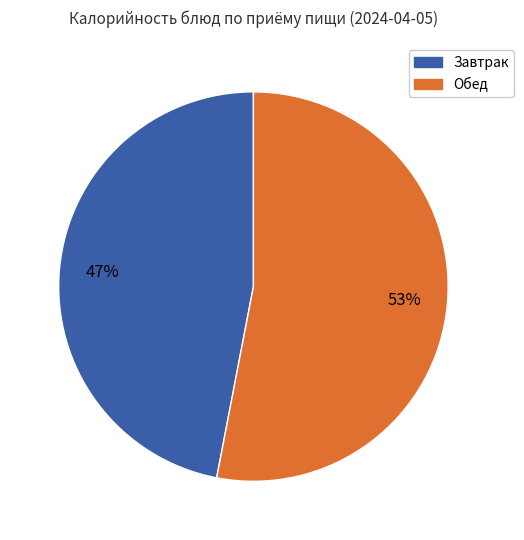

Is there any slice that represents more than half of the pie?

Yes